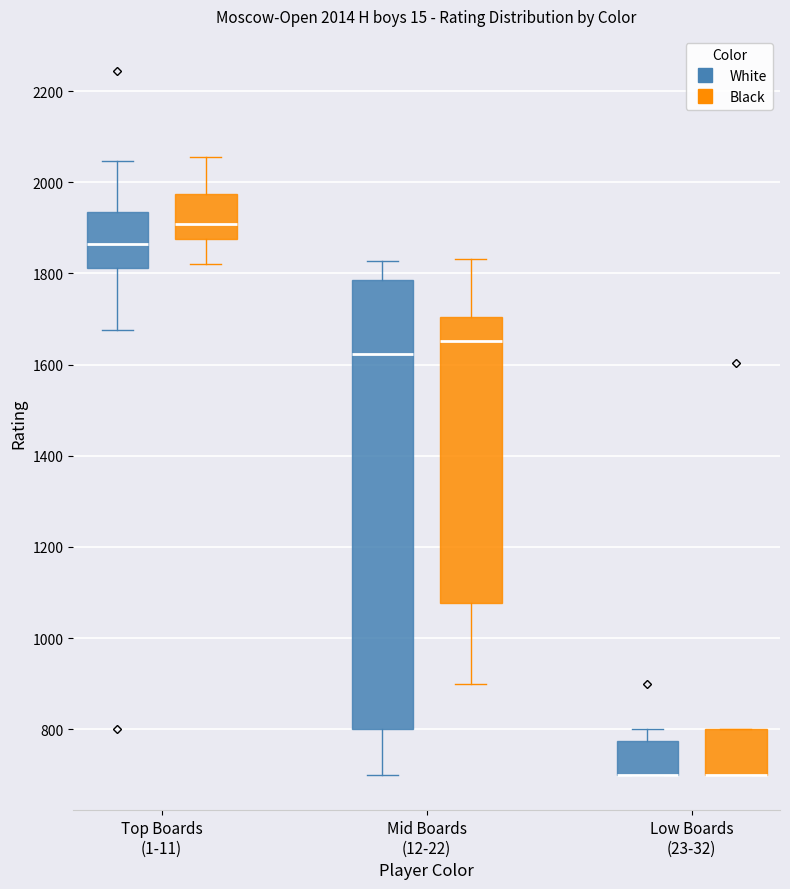

Comparing the boxes themselves (not the whiskers), which one is the tallest?

Mid Boards (12-22) (White)